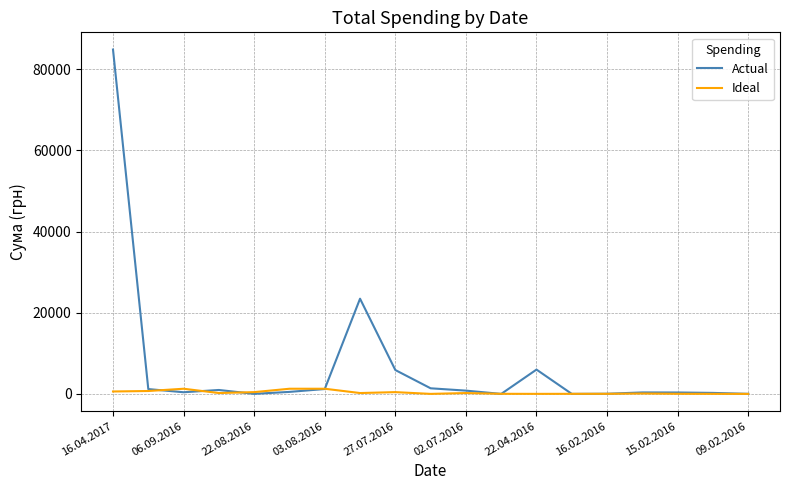

Count the number of categories in the chart.

19